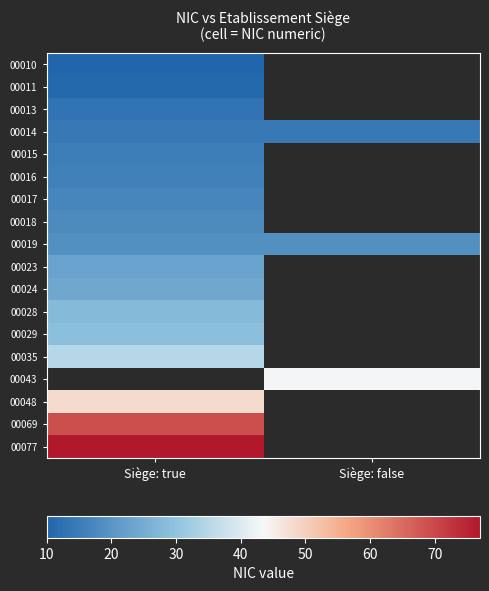

List the series in order of their peak value, lowest first.

00010, 00011, 00013, 00014, 00015, 00016, 00017, 00018, 00019, 00023, 00024, 00028, 00029, 00035, 00043, 00048, 00069, 00077